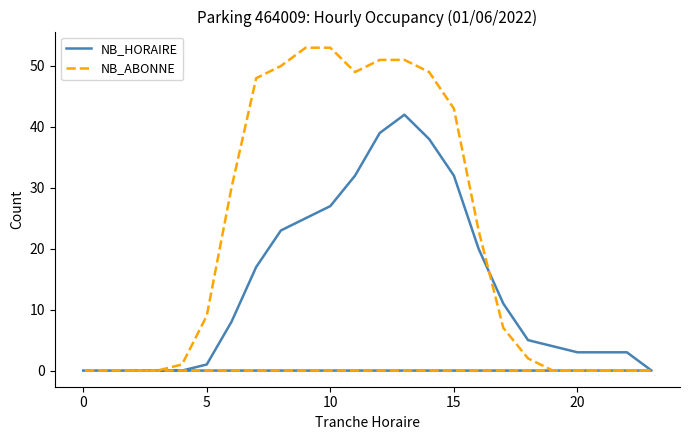

True or false: NB_ABONNE has more than 1 points higher than both neighbors.

False